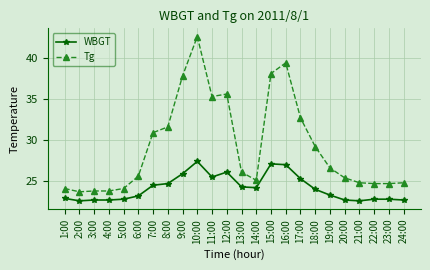

Rank the series by their average value, from highest to lowest.

Tg, WBGT